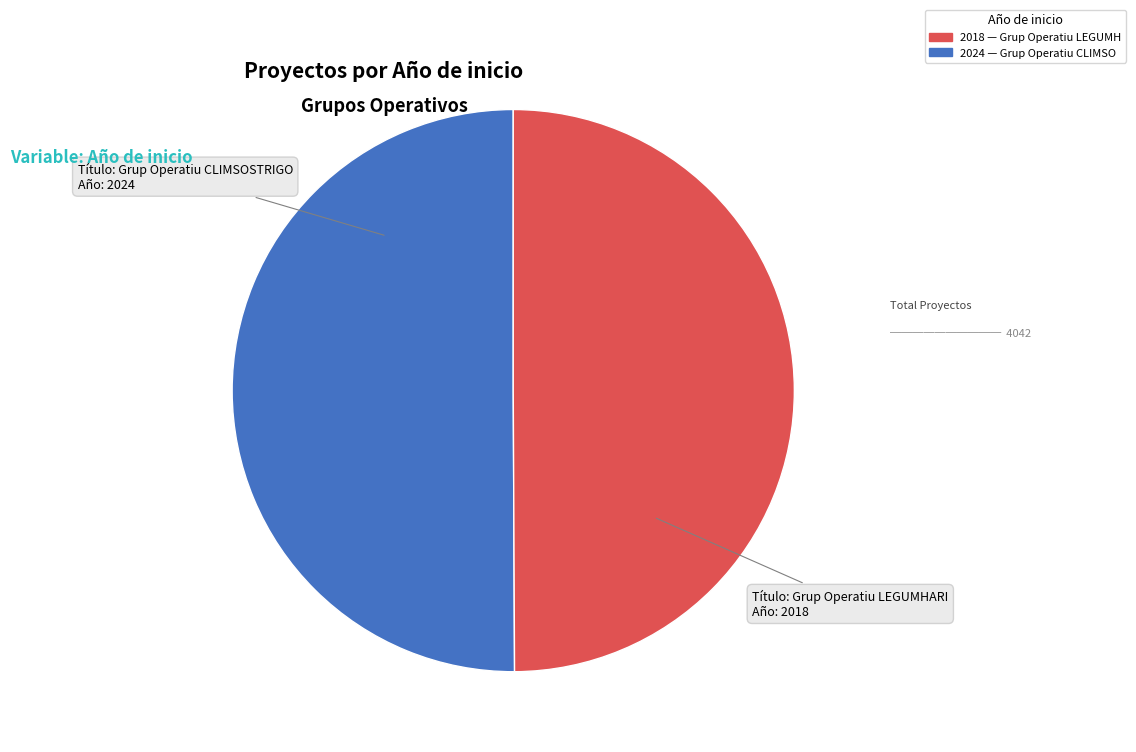

Count the number of slices in the pie.

2